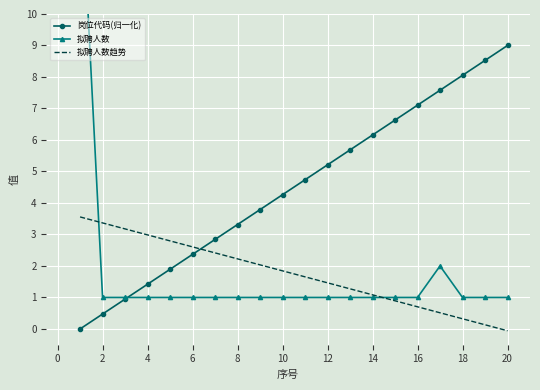

How many data points in 拟聘人数 are above 1?

2